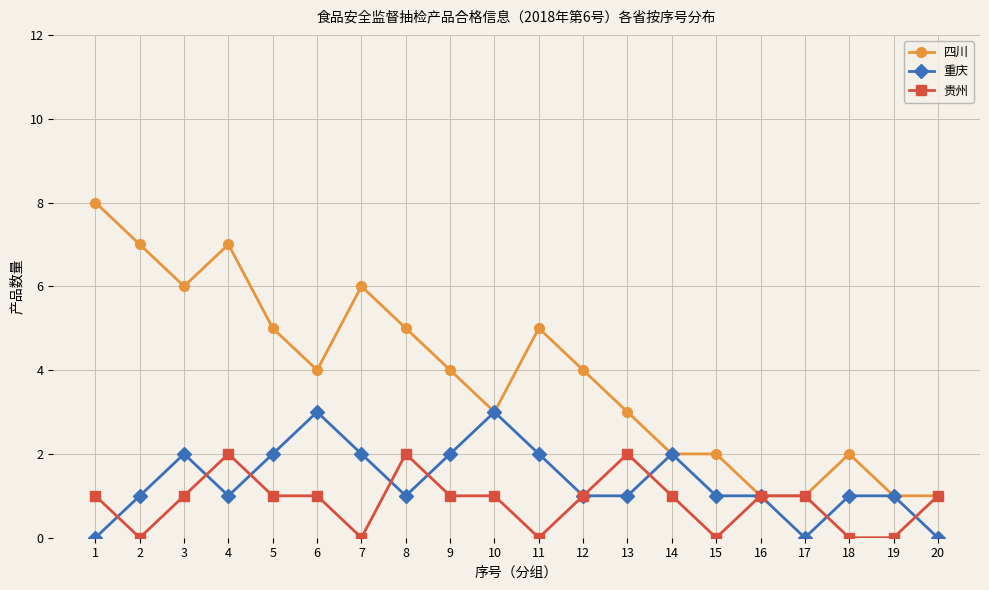

What is the maximum value for 四川?

8